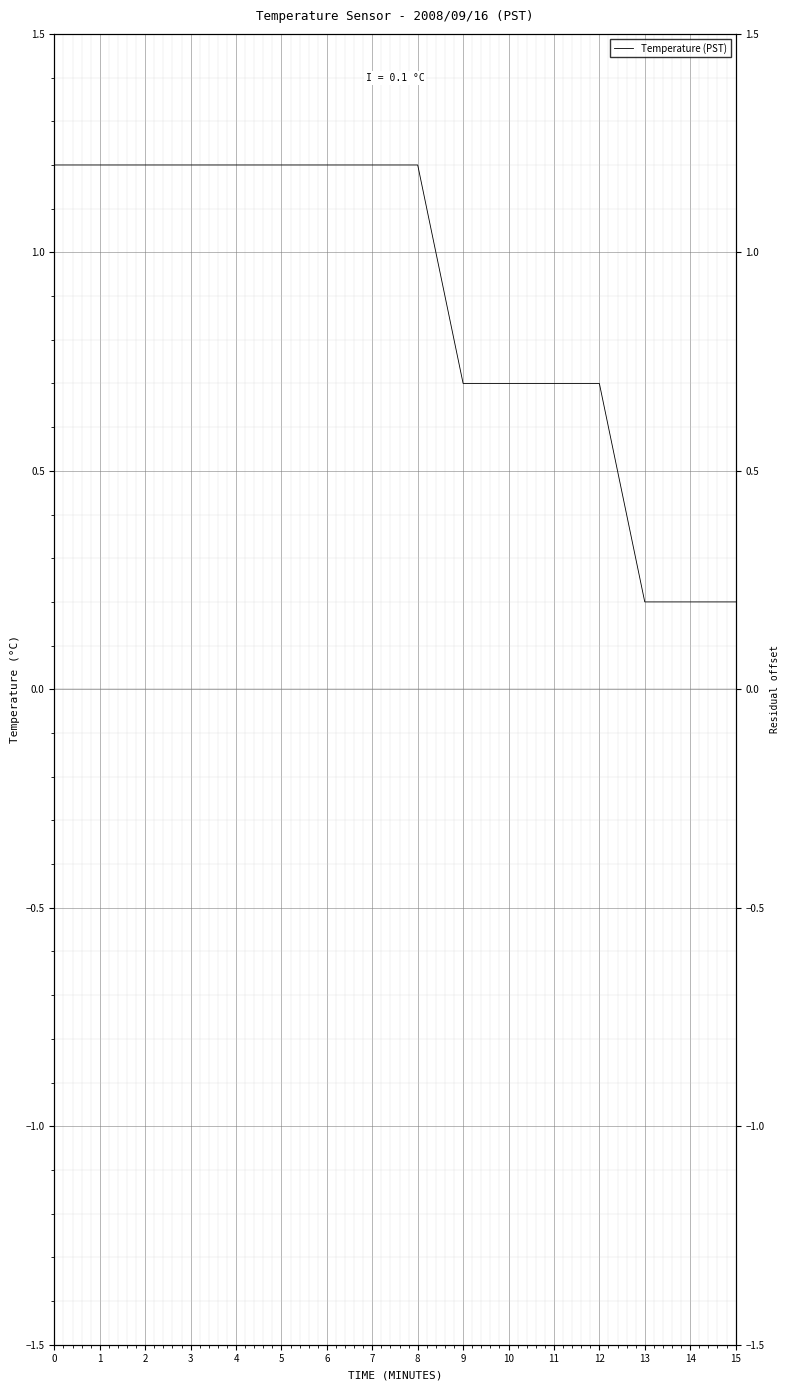

What is the difference between the maximum and minimum values?

2.5